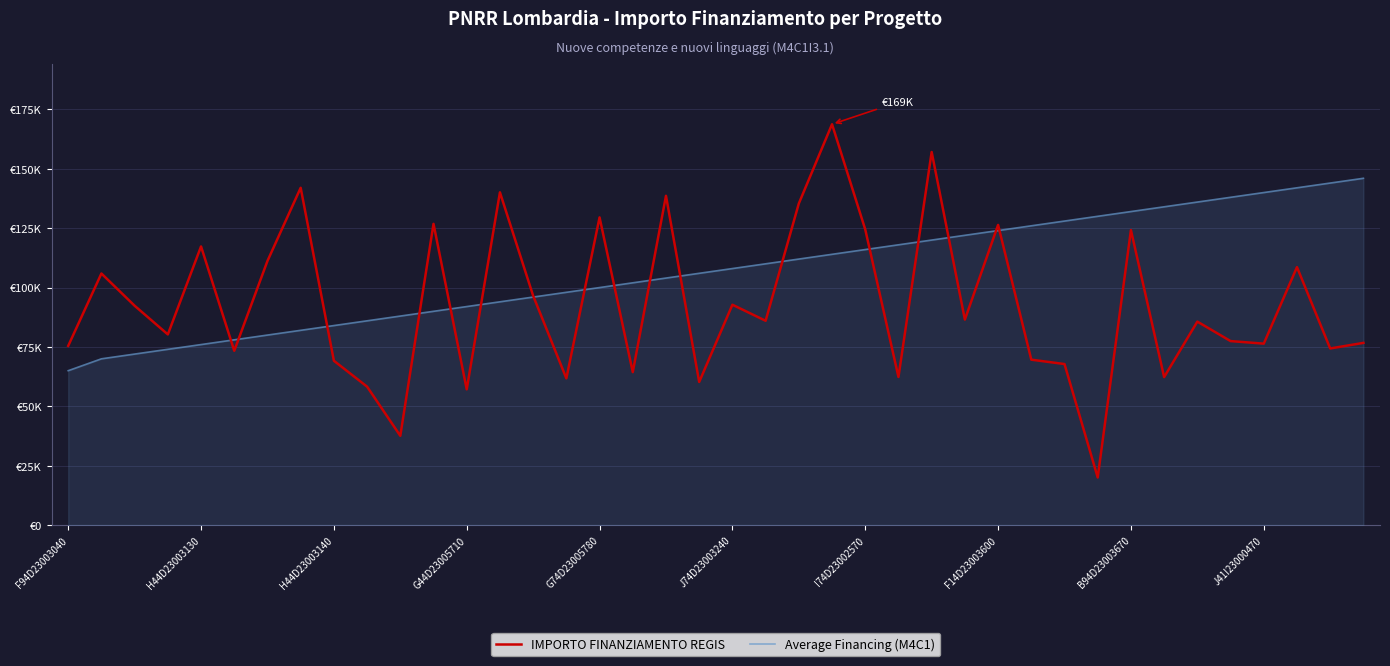

How many times do Average Financing (M4C1) and IMPORTO FINANZIAMENTO REGIS cross each other?

17